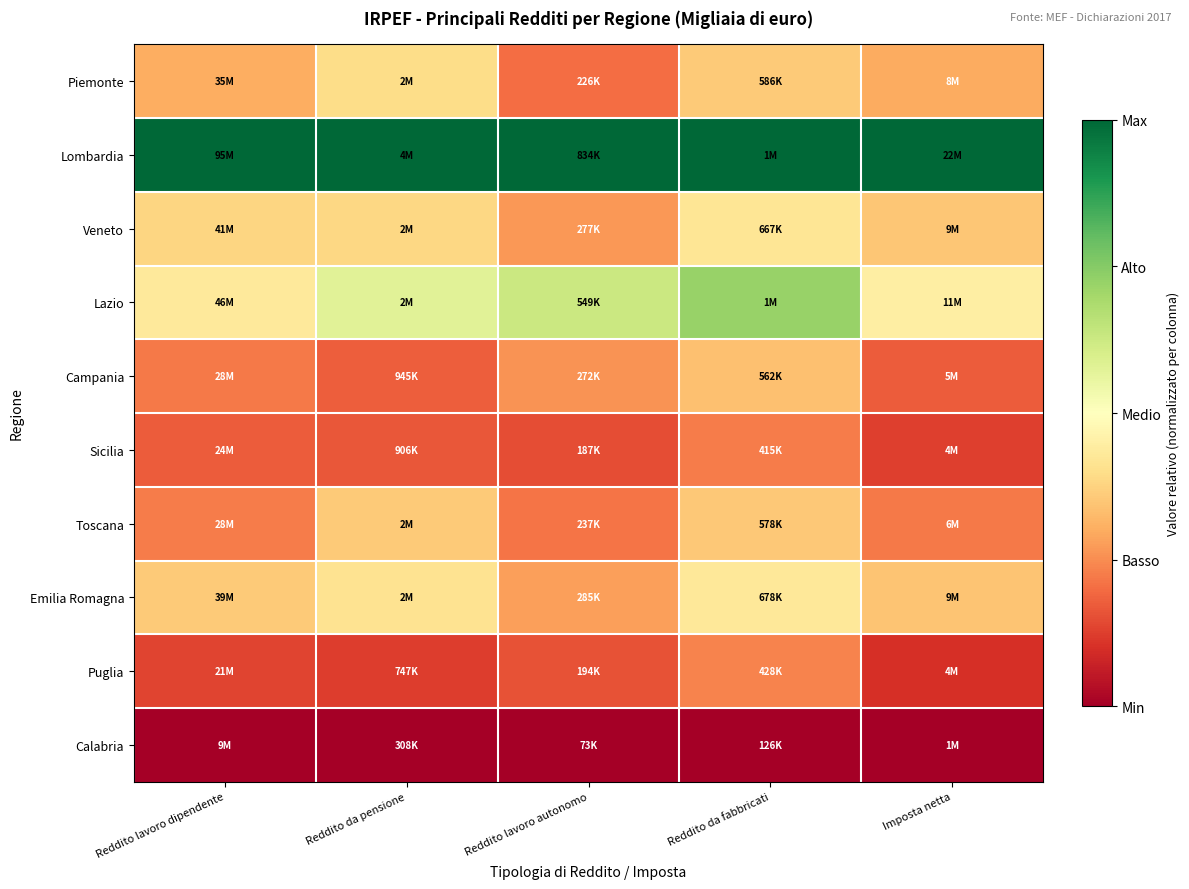

How many series are shown in this chart?

10